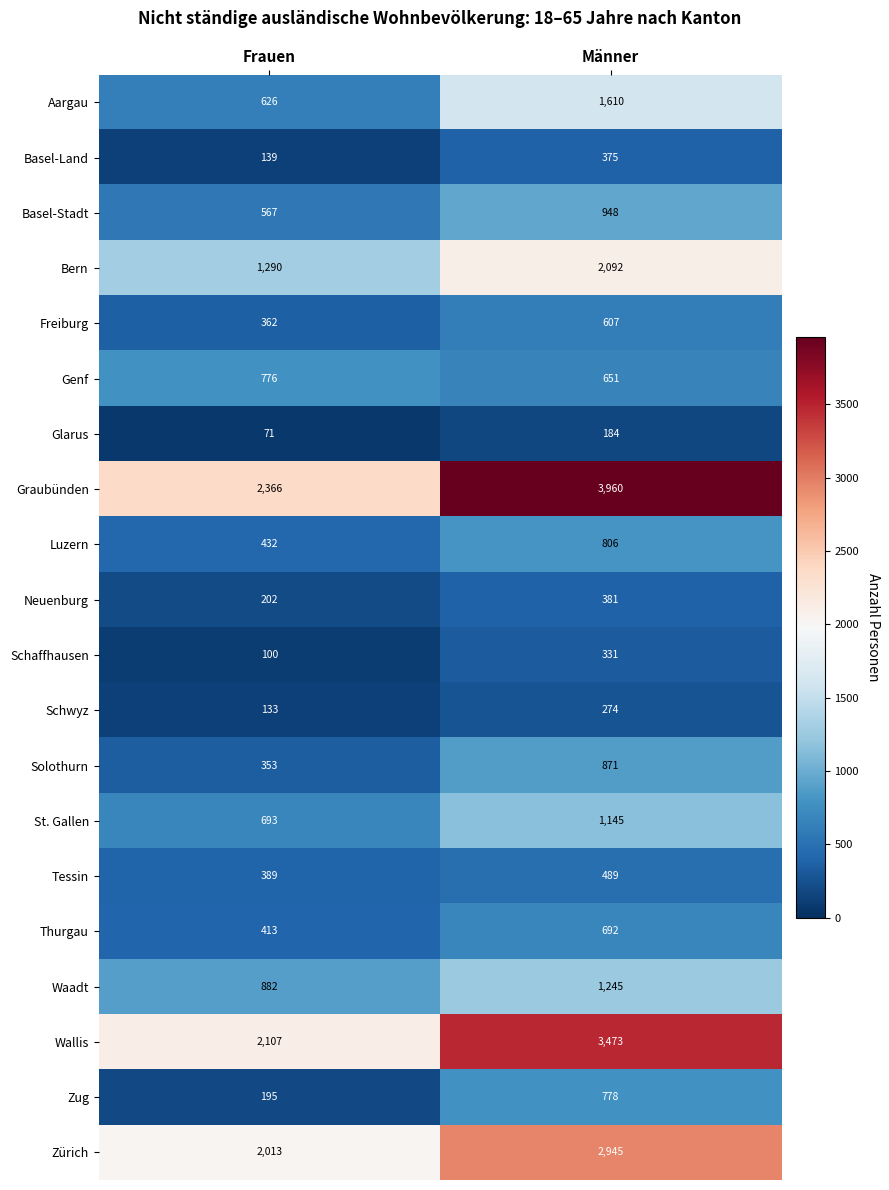

How many categories are shown in the chart?

2